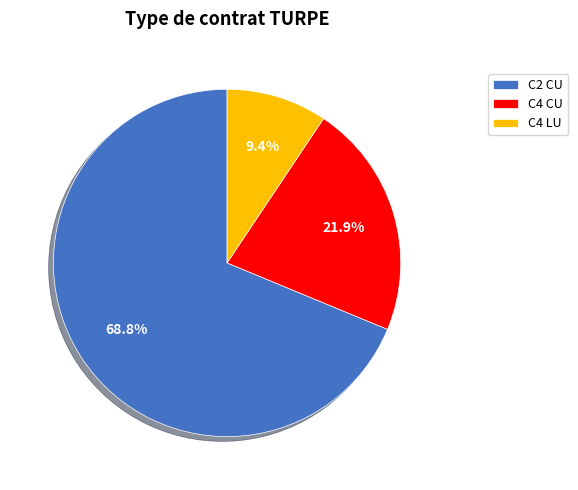

Is there any slice that represents more than half of the pie?

Yes